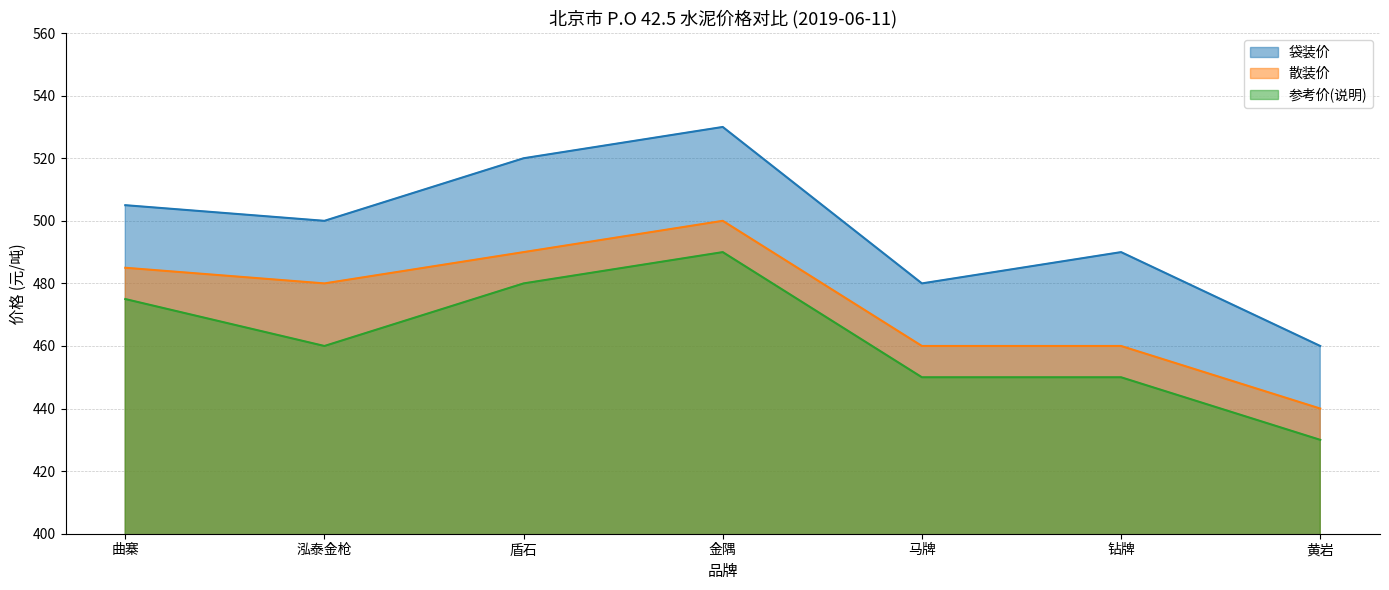

True or false: 参考价(说明) and 散装价 intersect in this chart.

False